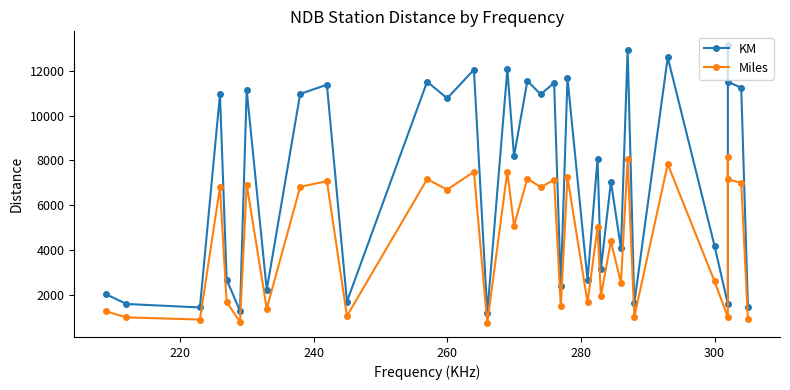

True or false: KM and Miles cross at least once.

False